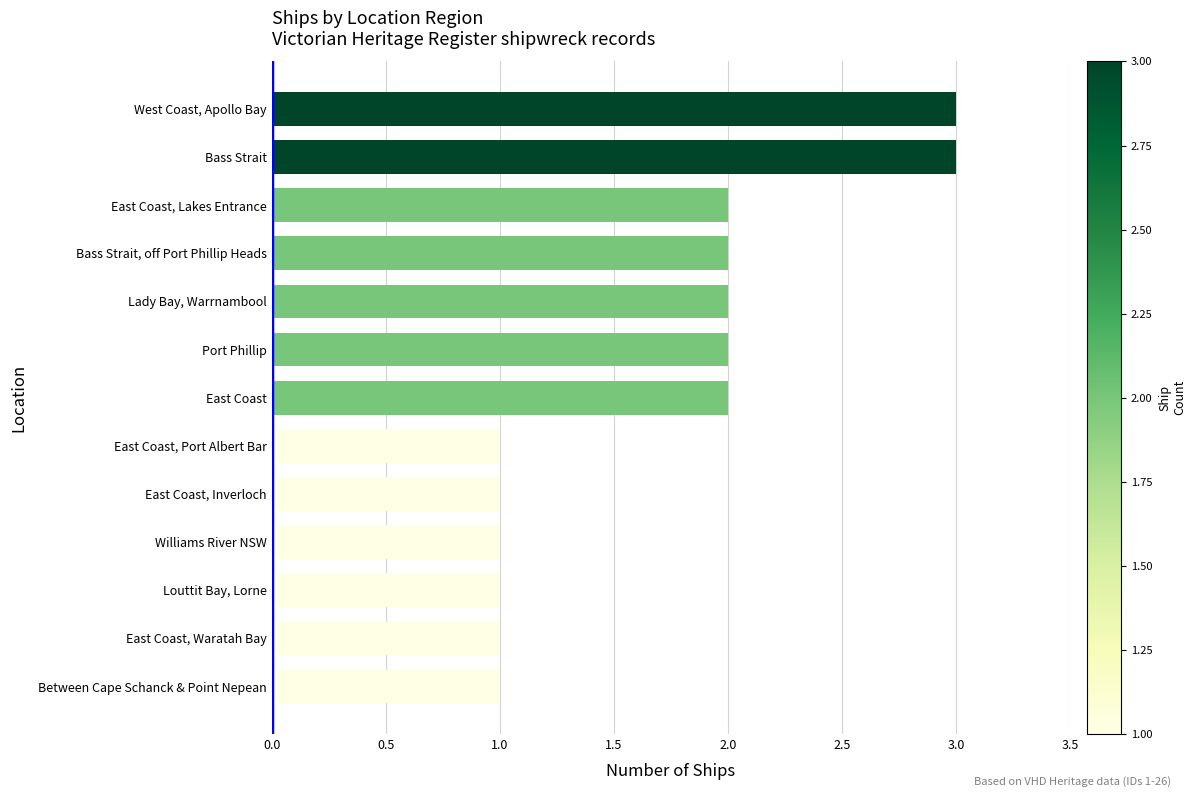

Between Bass Strait, off Port Phillip Heads and East Coast, Port Albert Bar, which is larger?

Bass Strait, off Port Phillip Heads